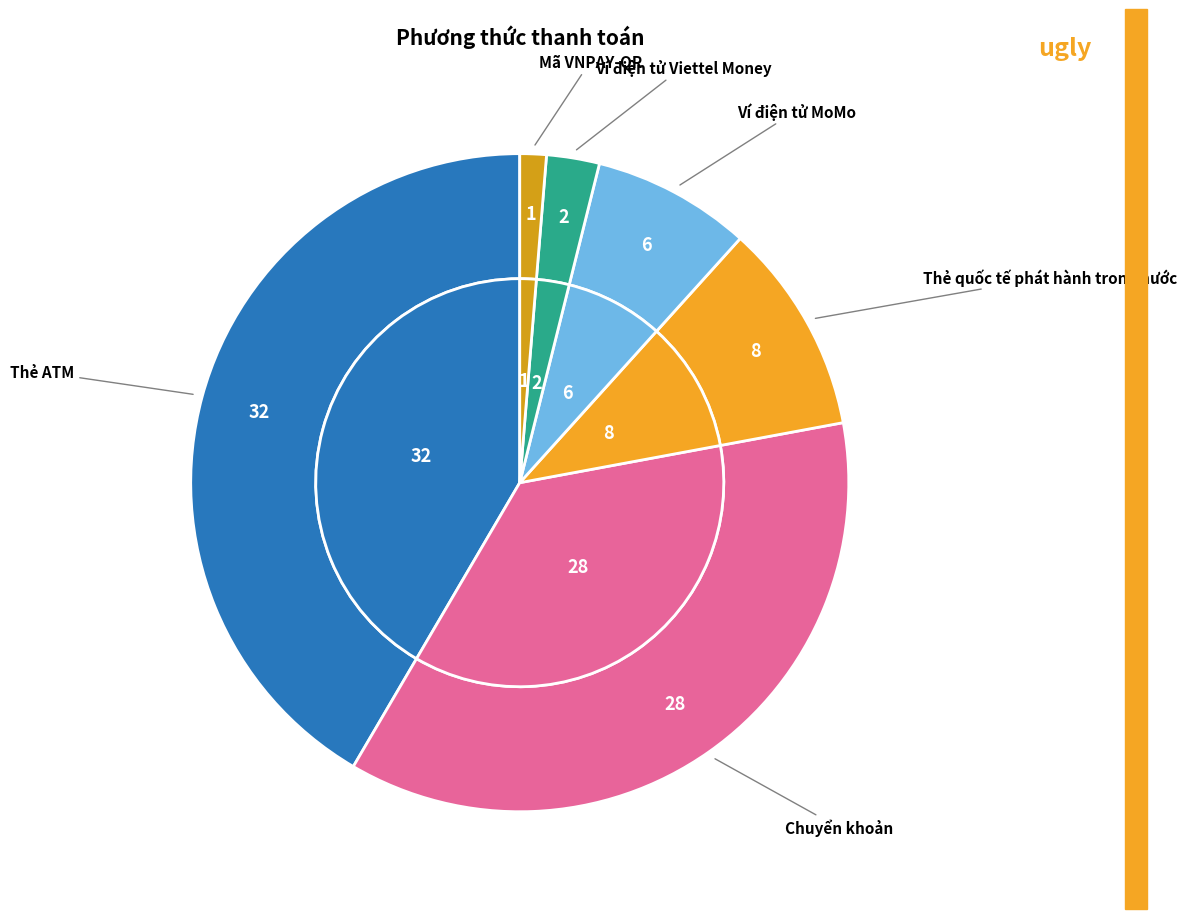

To the nearest percent, what percentage of the pie is Chuyển khoản?

36%